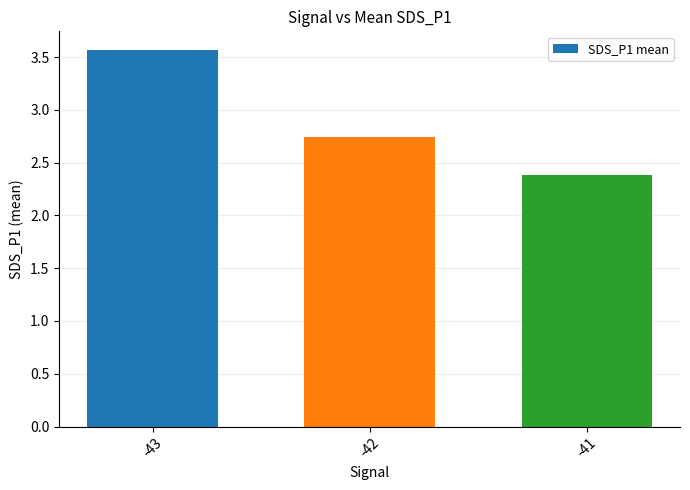

Which label corresponds to the largest value in the chart?

-43